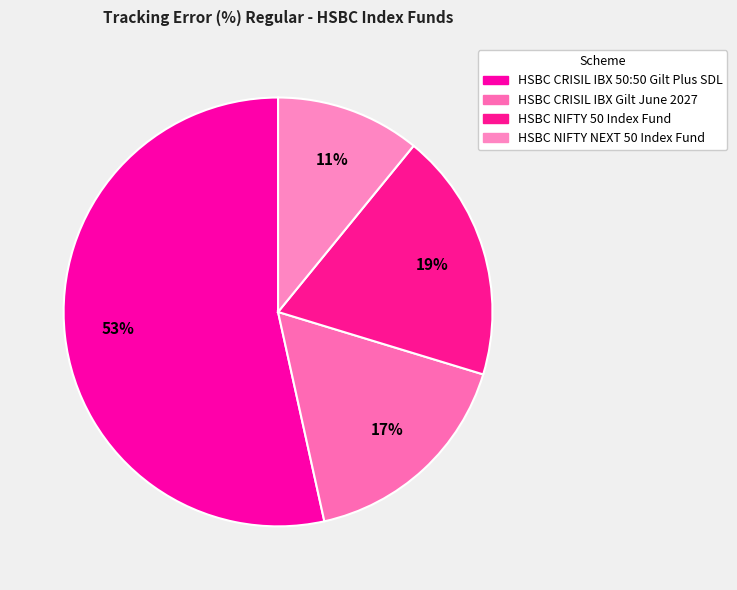

To the nearest percent, what is the combined percentage of HSBC NIFTY 50 Index Fund and HSBC CRISIL IBX 50:50 Gilt Plus SDL?

72%